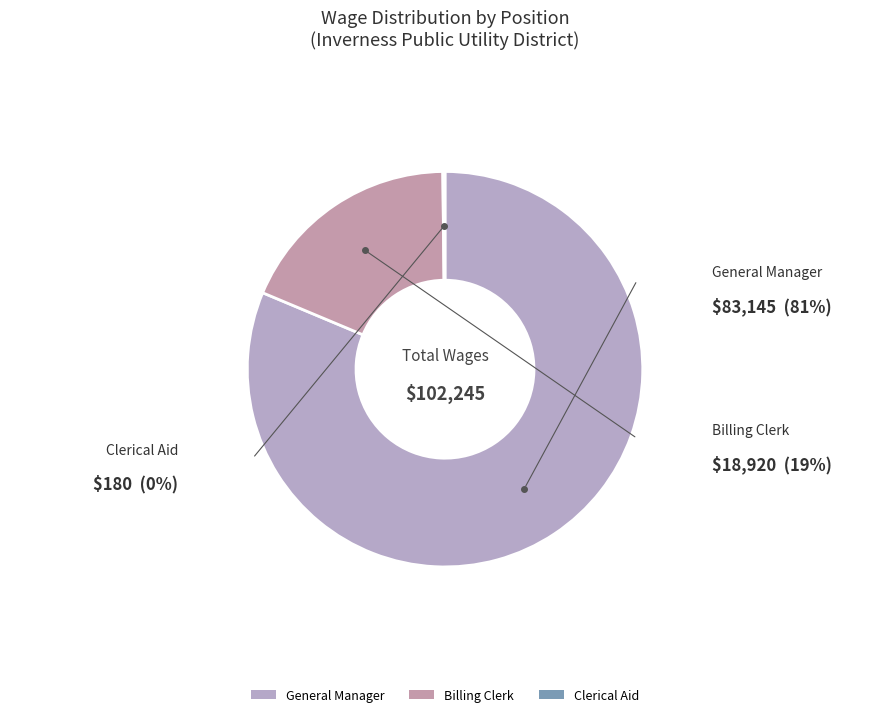

Which category has the biggest portion of the pie?

General Manager